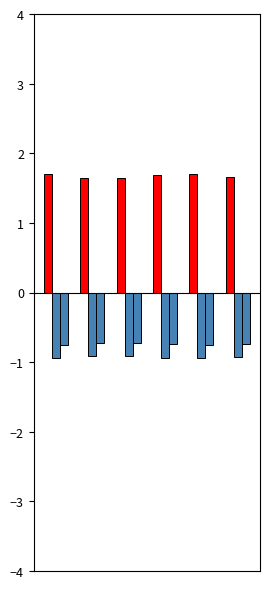

Count the number of data series in this chart.

3